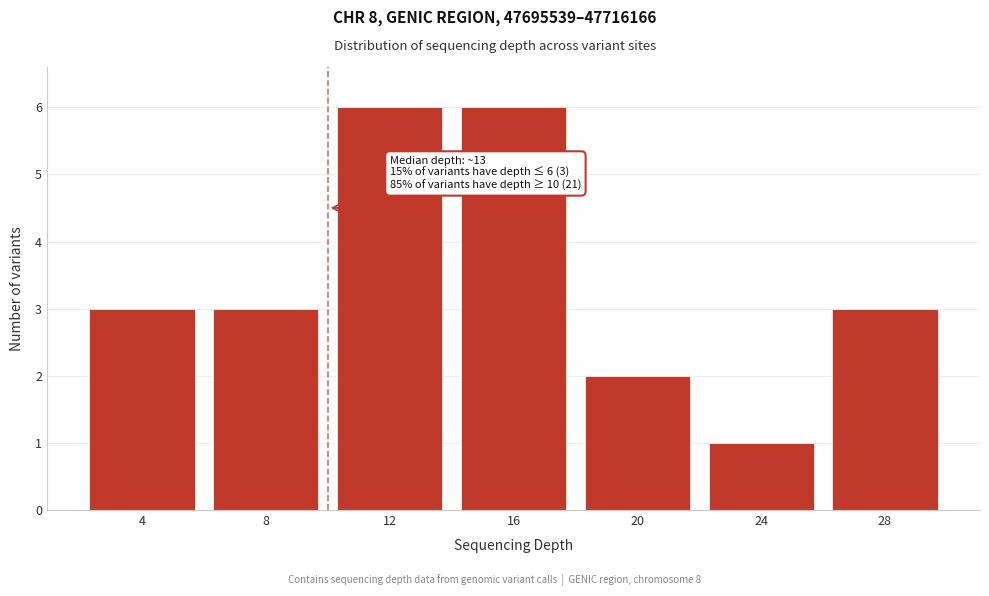

Reading left to right, what are all the values shown in this chart?

3	3	6	6	2	1	3